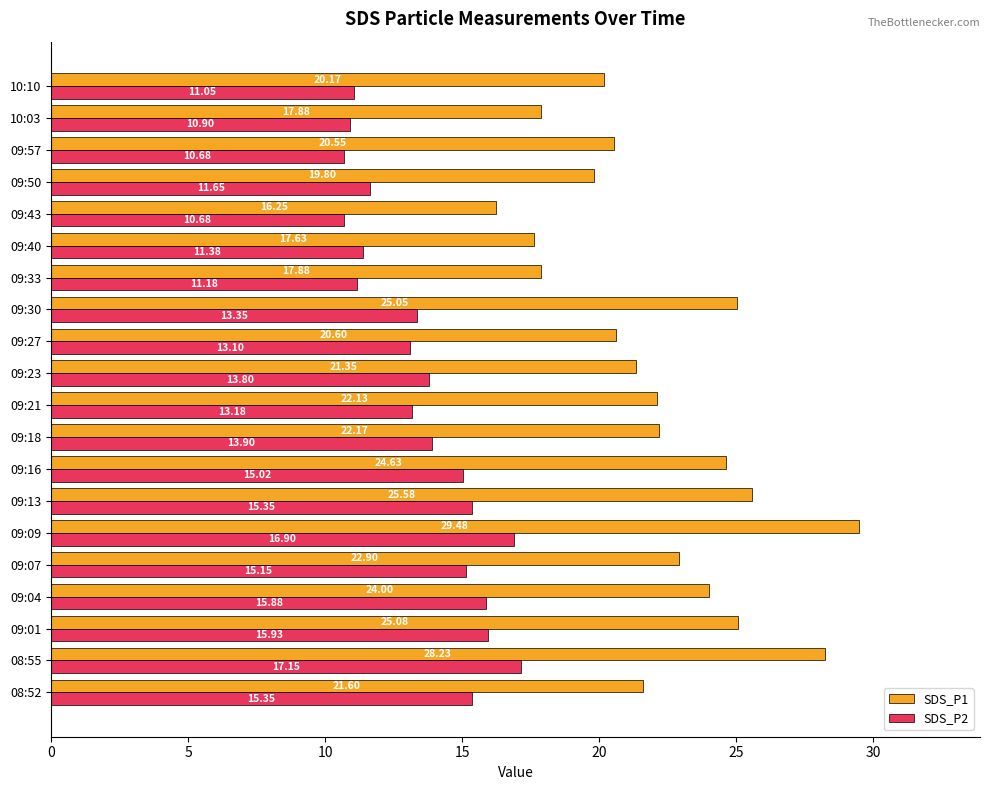

Which series changed the most between 09:16 and 09:33?

SDS_P1